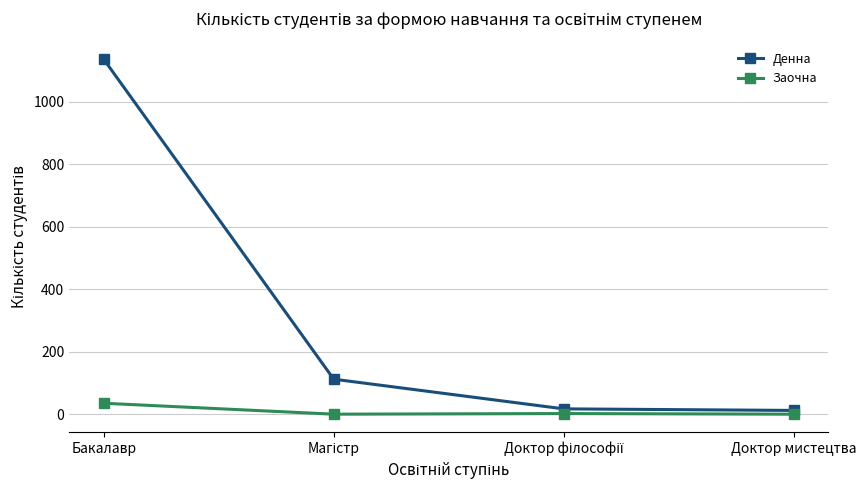

How many data points does each series have?

4